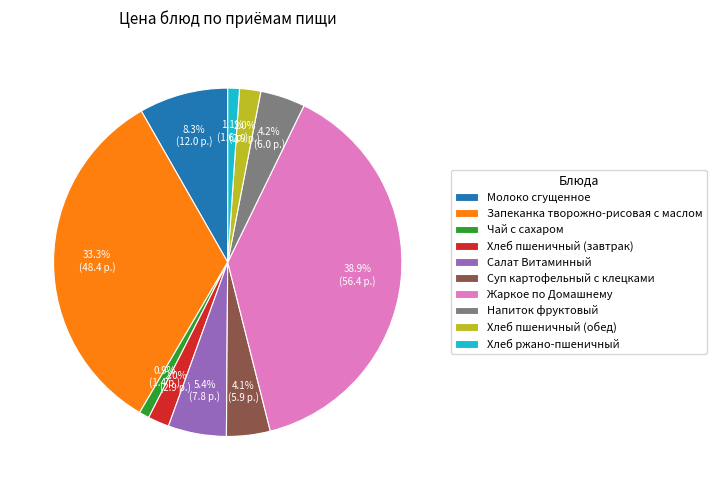

To the nearest percent, what is the combined percentage of Суп картофельный с клецками and Салат Витаминный?

9%